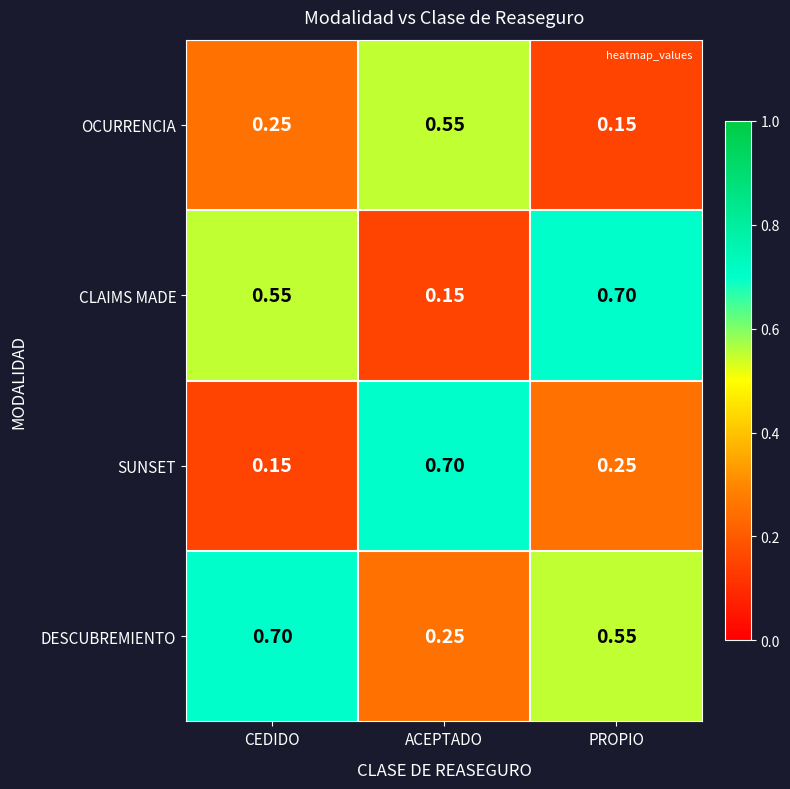

Rank the categories by SUNSET value from highest to lowest.

ACEPTADO, PROPIO, CEDIDO